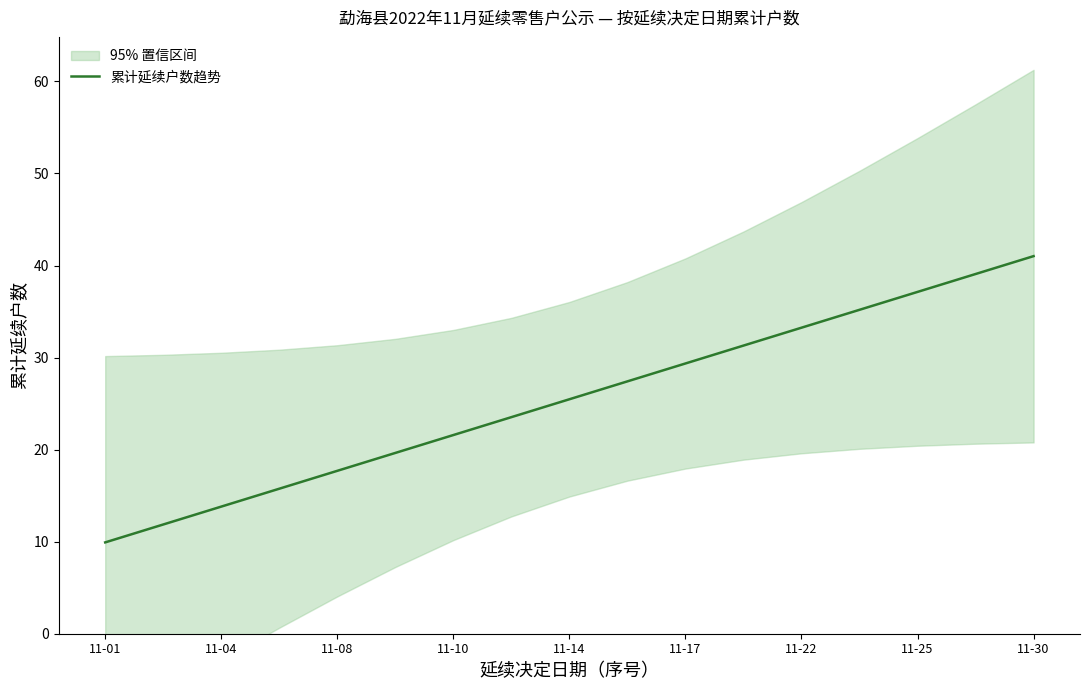

What is the maximum value for 累计延续户数趋势?

41.0